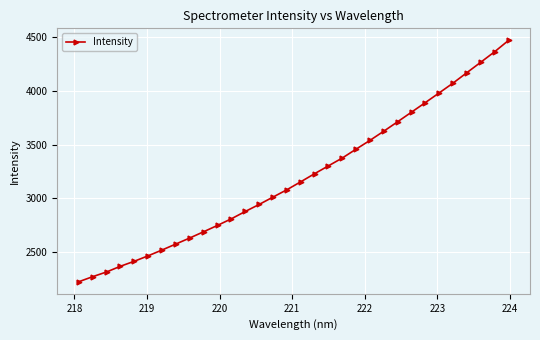

What is the value of the 12th point from the left?

2806.3